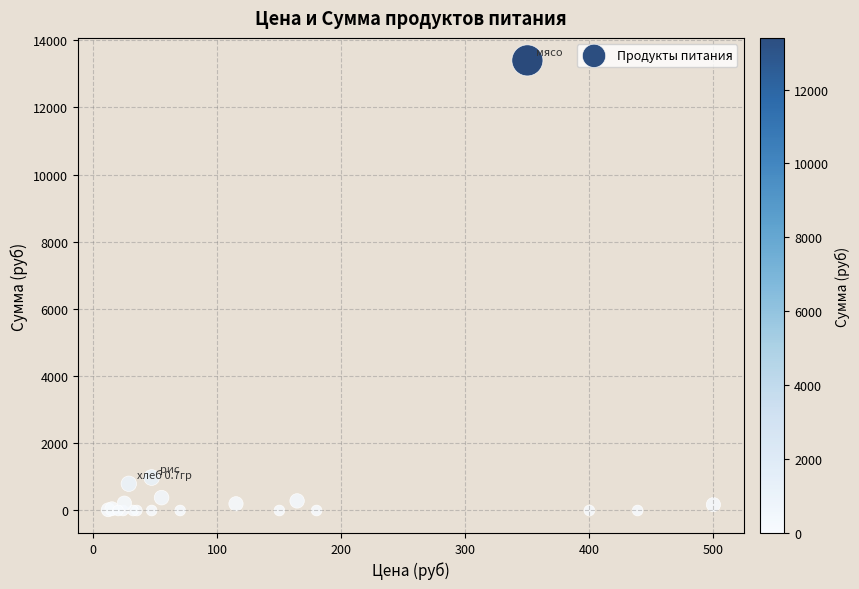

What Y value in the scatter plot is closest to 6699?

981.4